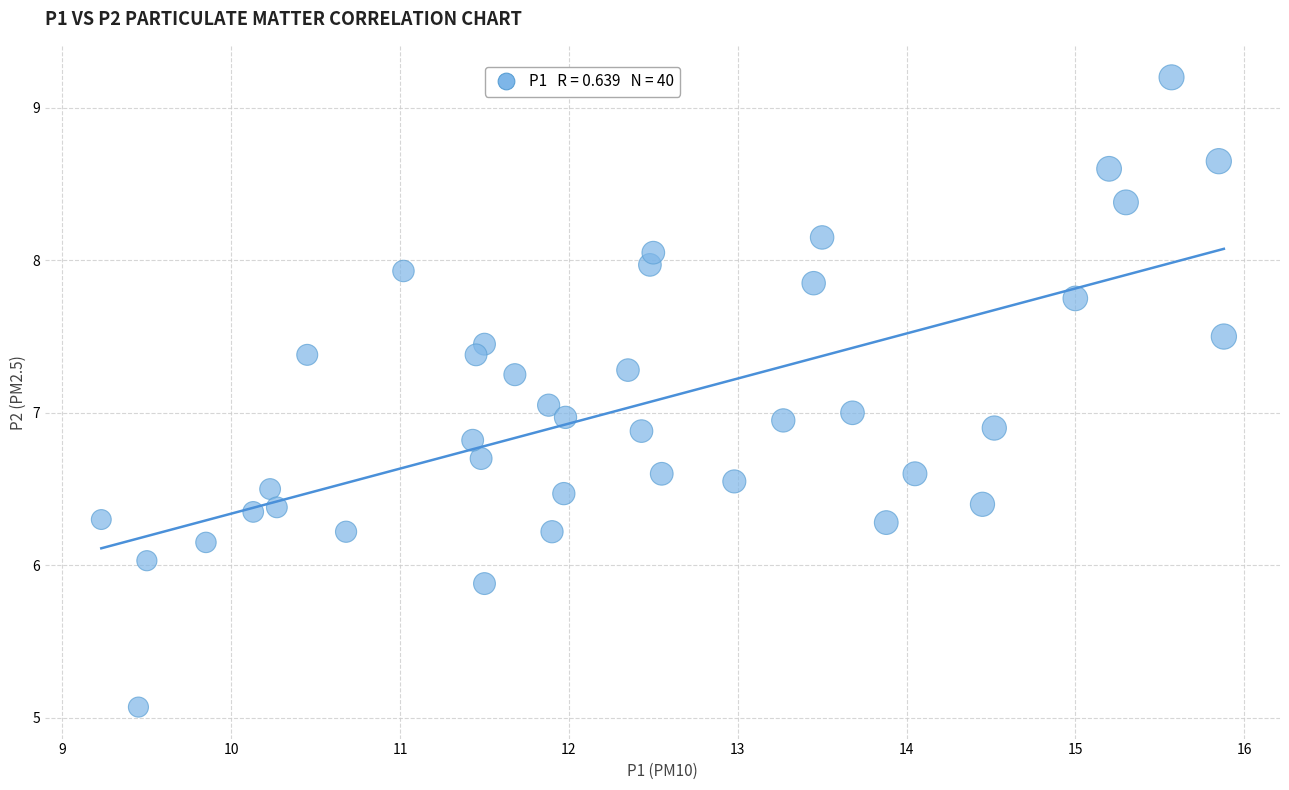

What is the range of Y values (max minus min)?

4.1